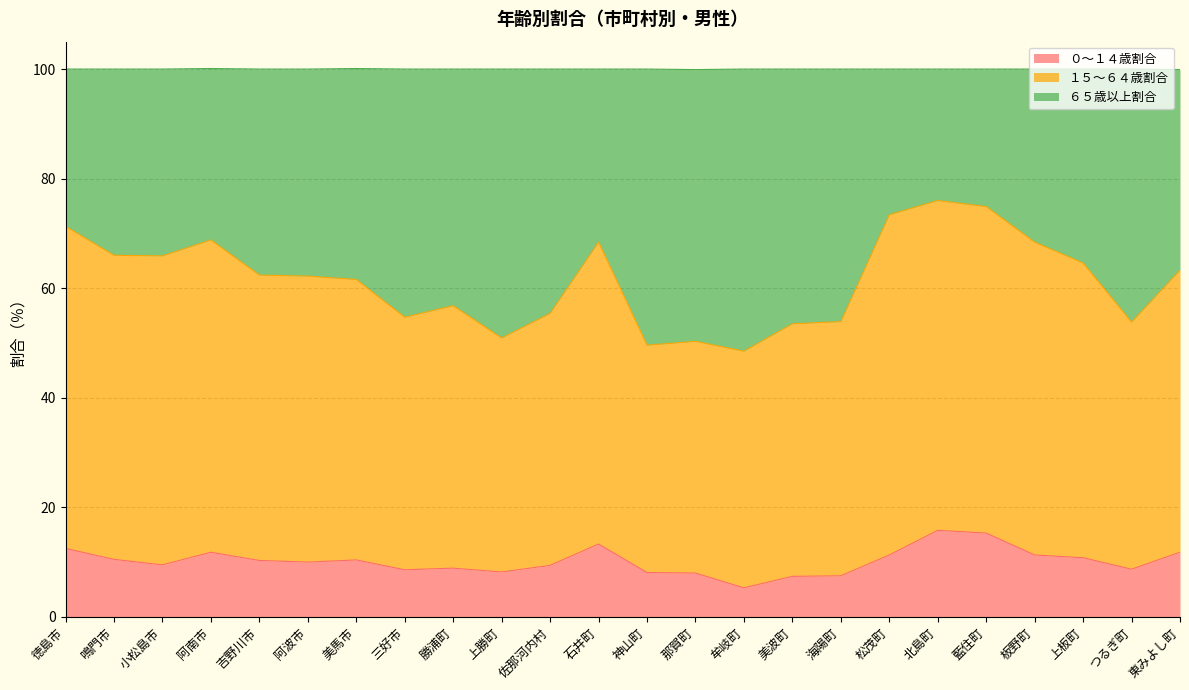

What position from the left is 勝浦町?

9